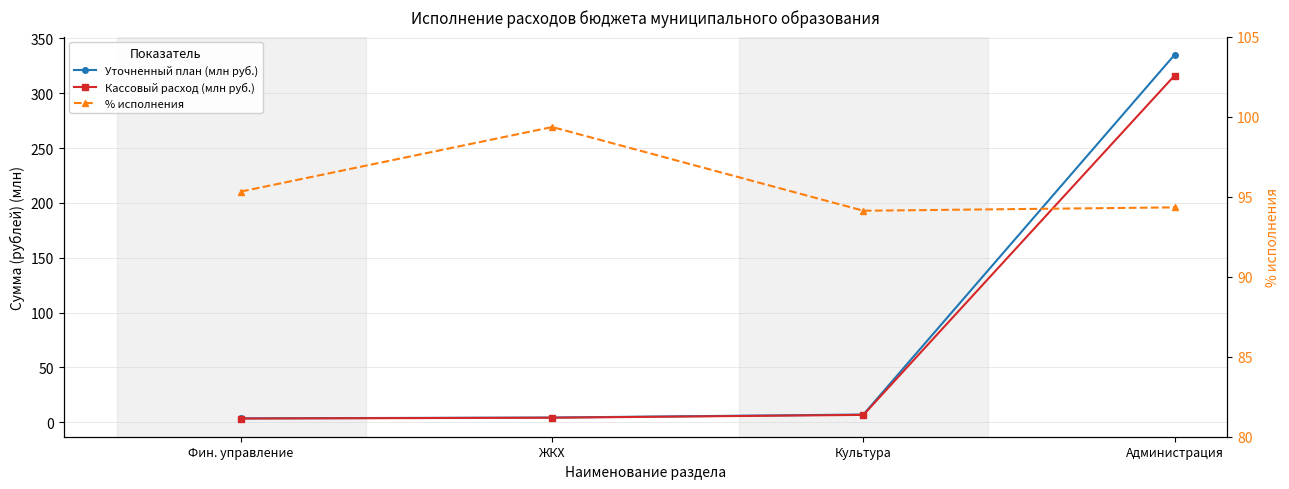

At which label does Кассовый расход (млн руб.) reach its peak?

Администрация